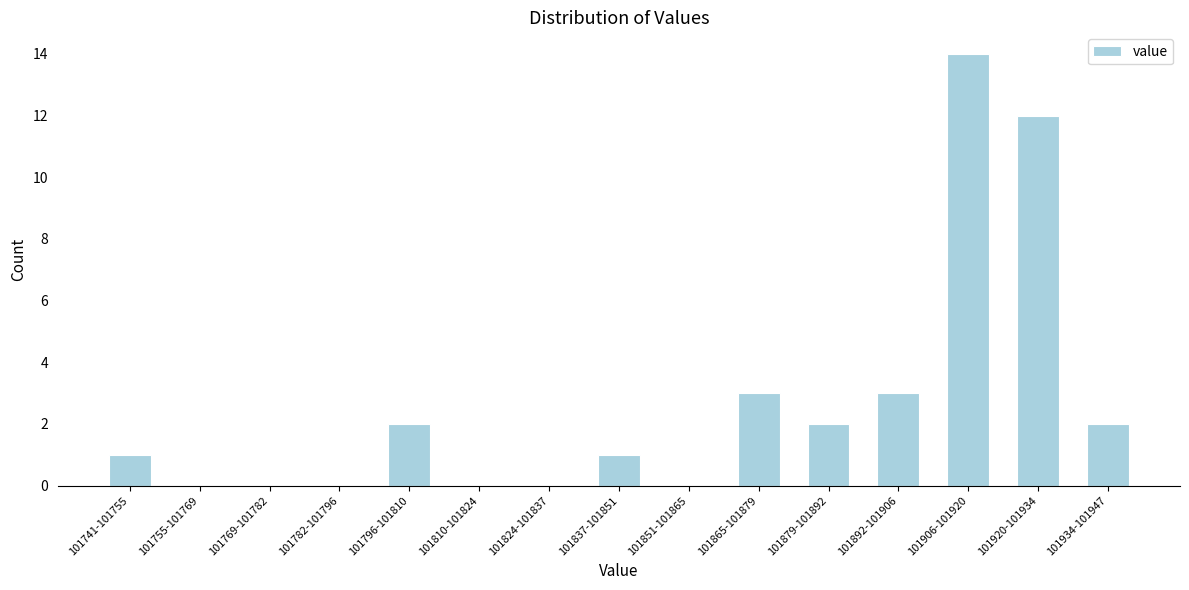

Reading right to left, what are all the values shown in this chart?

101934-101947=2	101920-101934=12	101906-101920=14	101892-101906=3	101879-101892=2	101865-101879=3	101851-101865=0	101837-101851=1	101824-101837=0	101810-101824=0	101796-101810=2	101782-101796=0	101769-101782=0	101755-101769=0	101741-101755=1